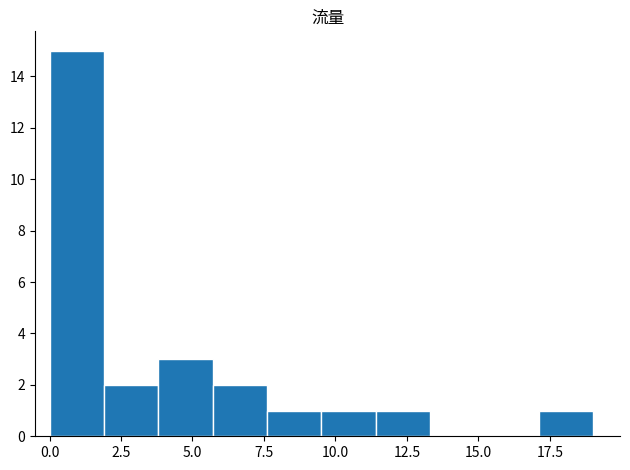

Around what value on the x-axis is the tallest bar? Give the approximate position of its centre, as read against the axis.

1.0